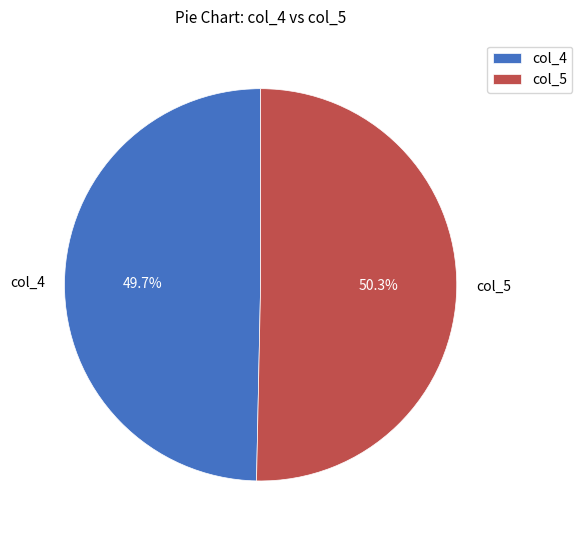

Which category has the smallest portion of the pie?

col_4